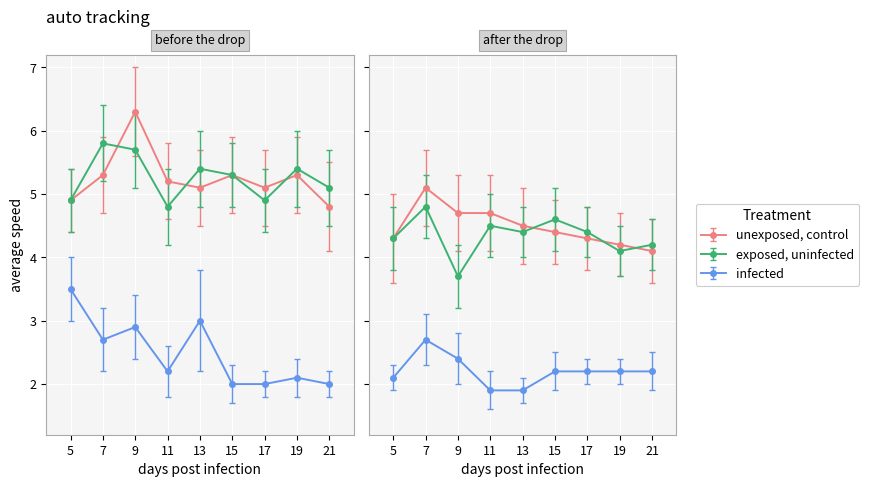

What is the sum of all unexposed, control values?

87.6